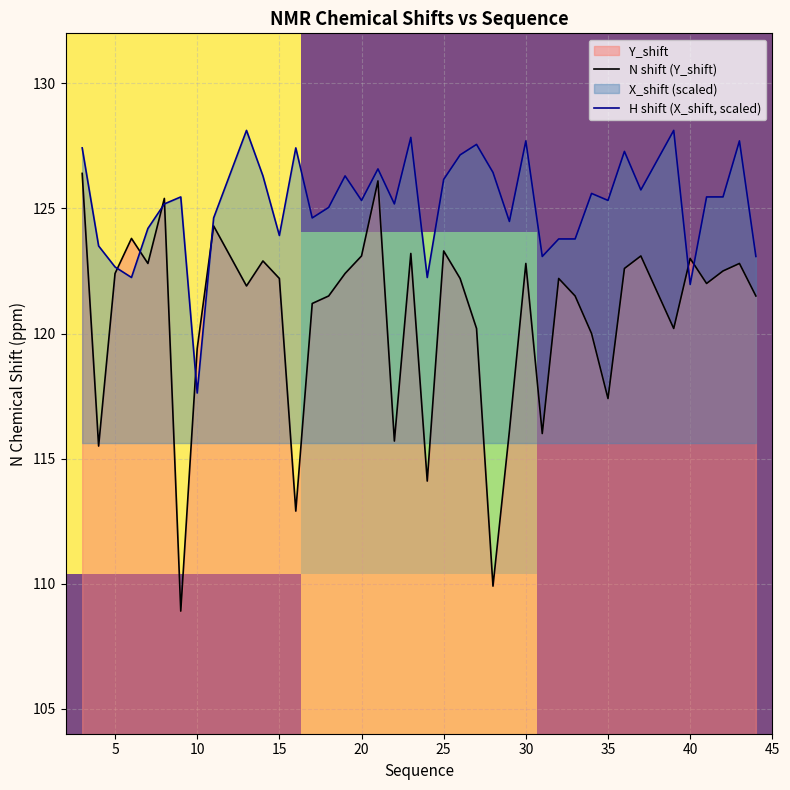

How many times do Y_shift and X_shift cross each other?

8